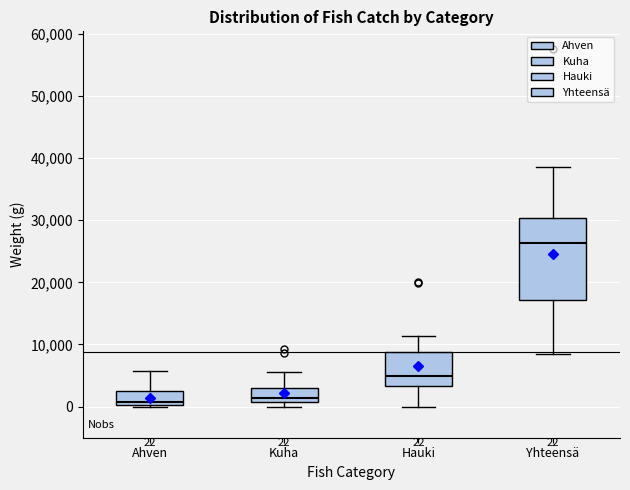

Which box's median line is the highest?

Yhteensä